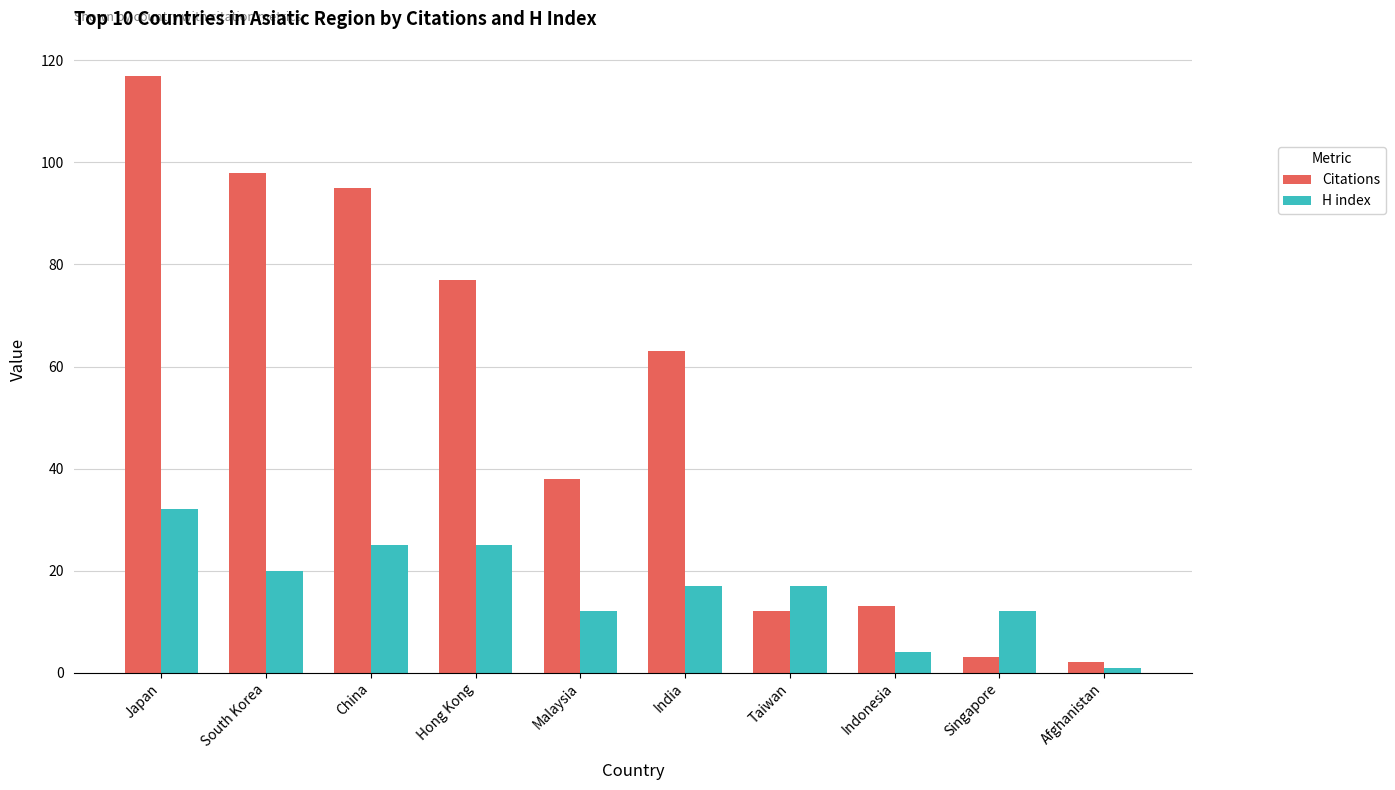

True or false: Citations has a value of 50 at South Korea.

False